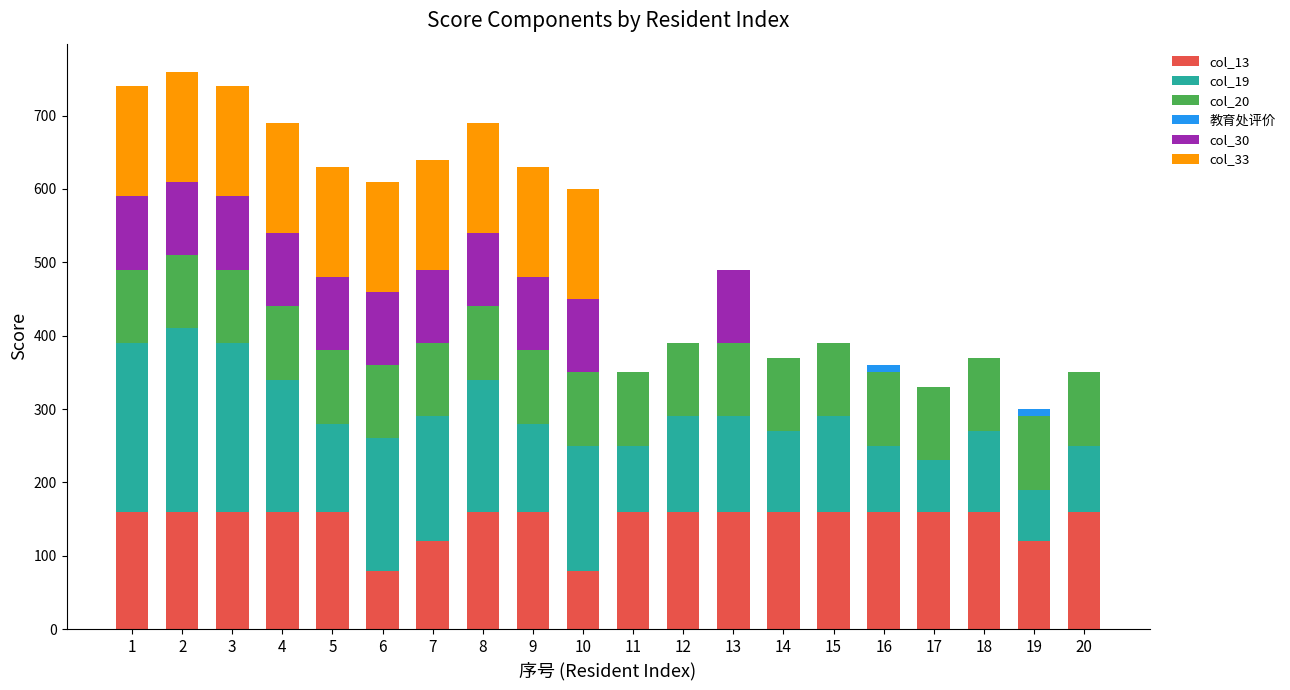

What is the total value across all series at 18?

370